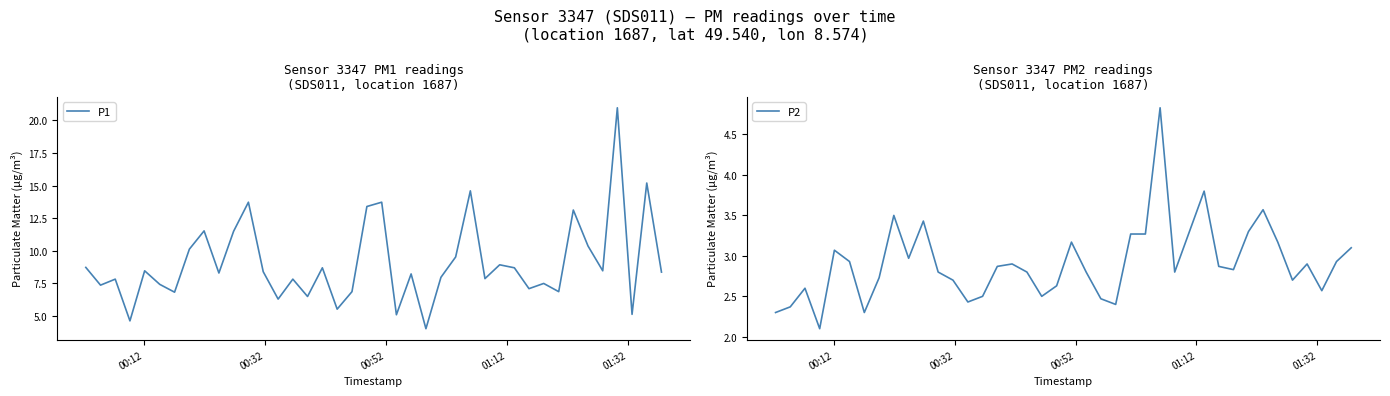

Rank the series by their maximum value, from highest to lowest.

P1, P2